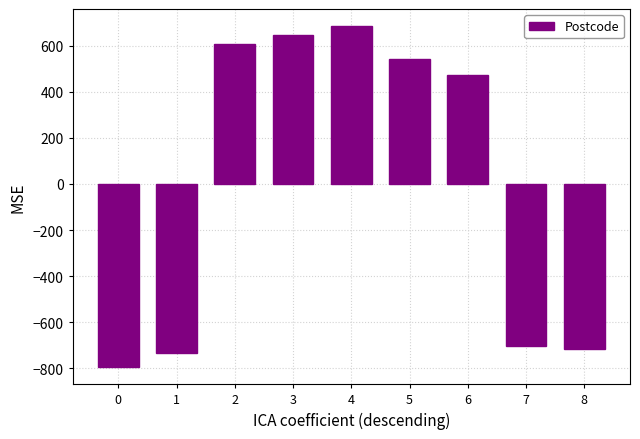

True or false: the data shows -705 at 7.

True